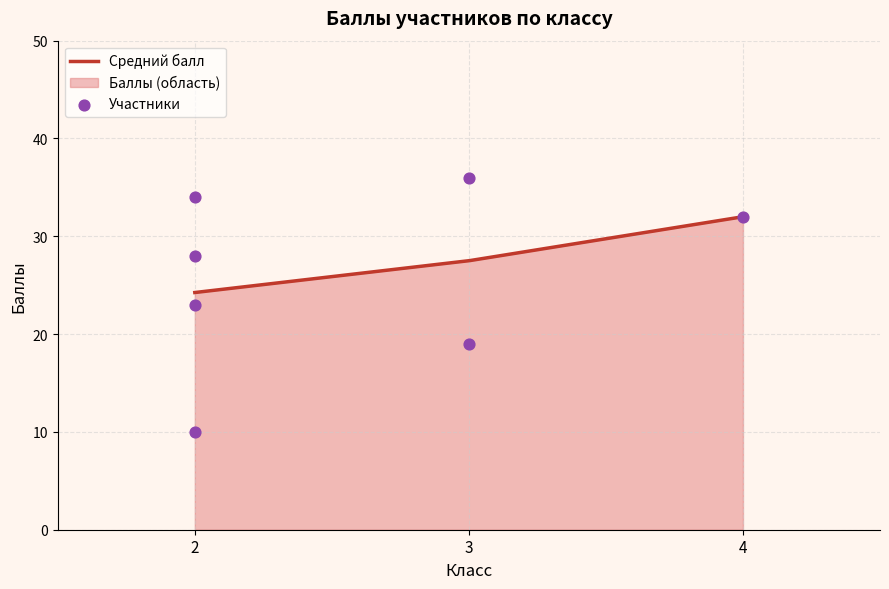

Which has a higher value, 3 or 2?

2